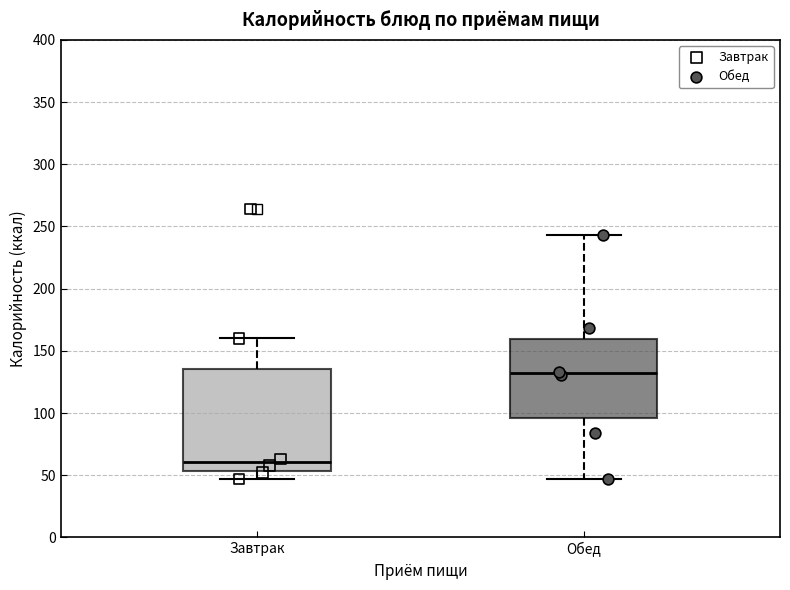

Which box's median line is the lowest?

Завтрак